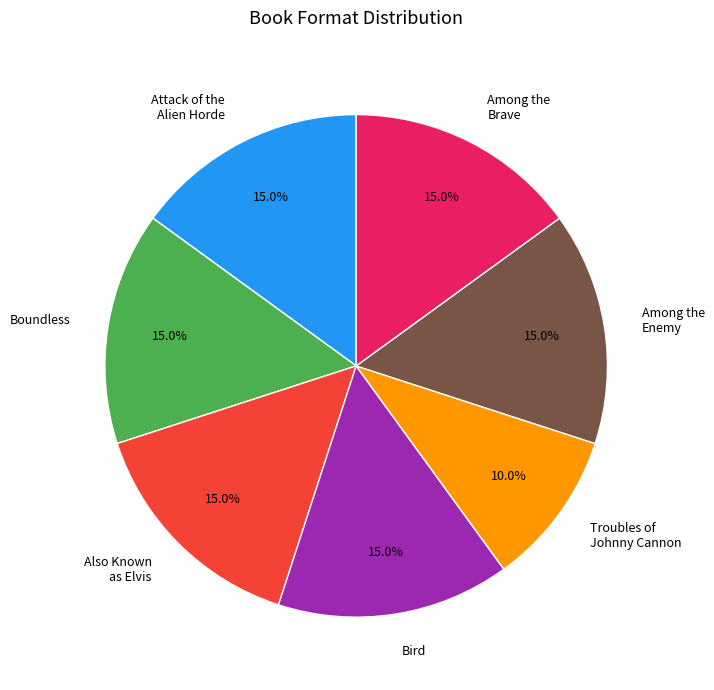

How many segments does this pie chart have?

7